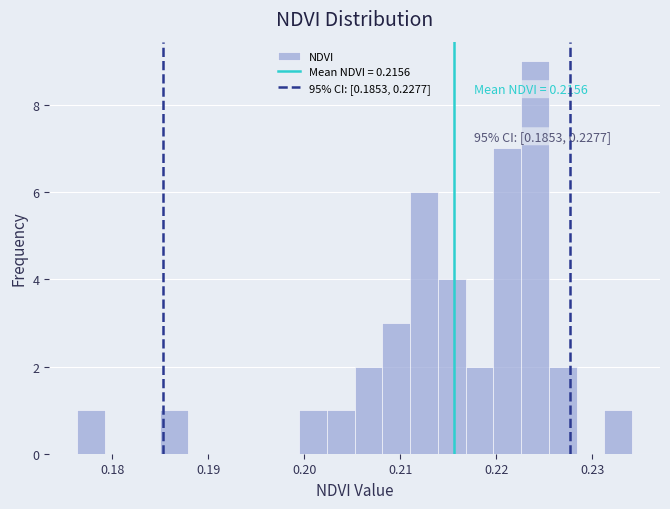

Around what value on the x-axis is the tallest bar? Give the approximate position of its centre, as read against the axis.

0.224